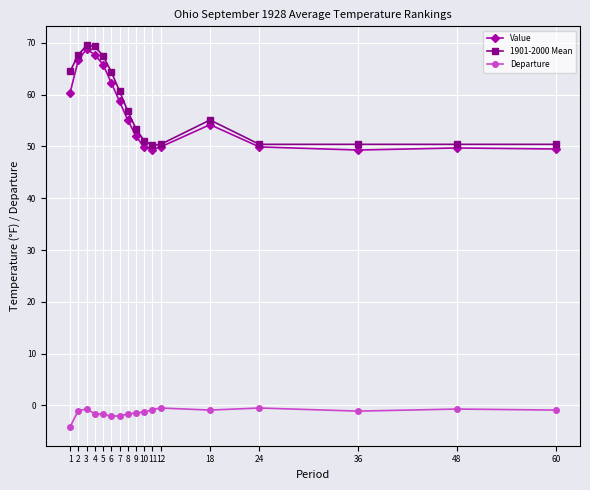

What is the minimum value for Departure?

-4.1